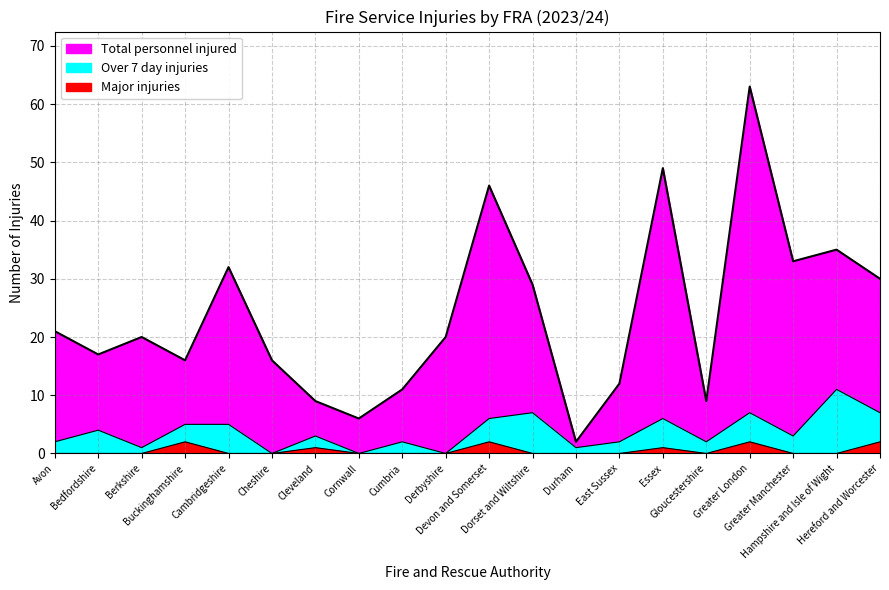

Which category has the lowest value across all series?

Cheshire